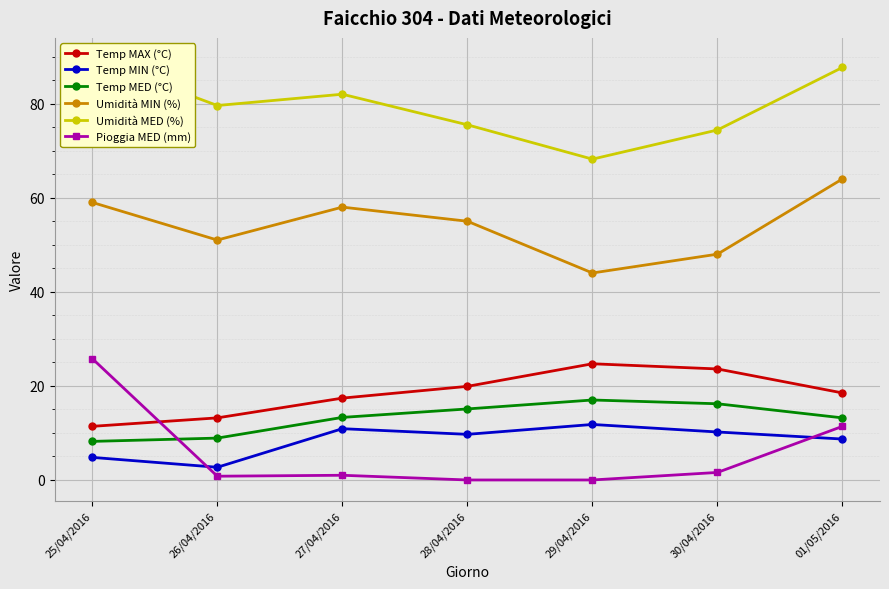

What is the difference between the maximum and minimum values in the Umidità MIN (%) series?

20.0